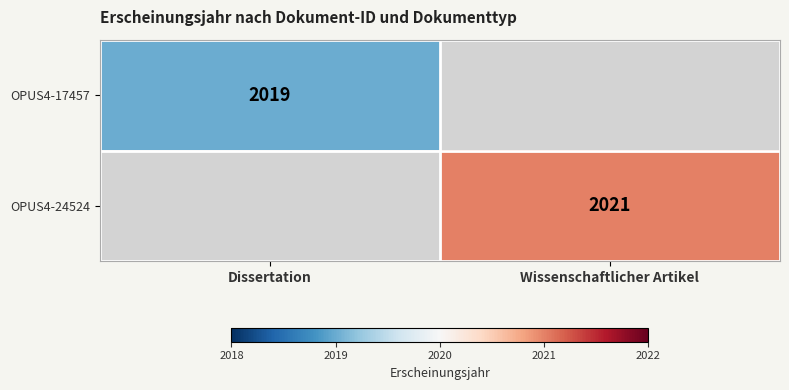

The OPUS4-24524 series shows 2989 at Wissenschaftlicher Artikel. True or false?

False